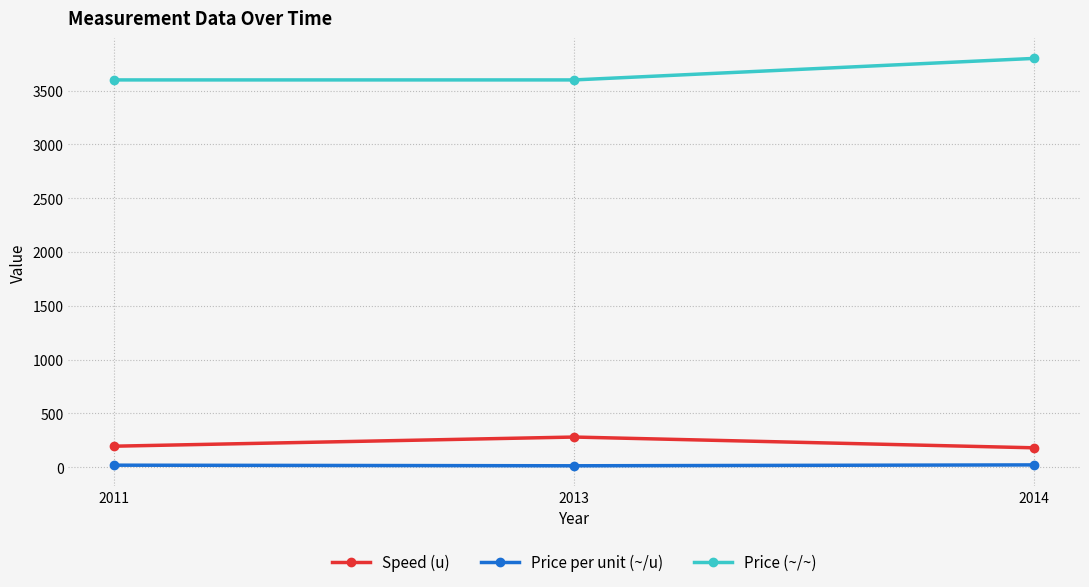

At how many categories does at least one series exceed 1851?

3